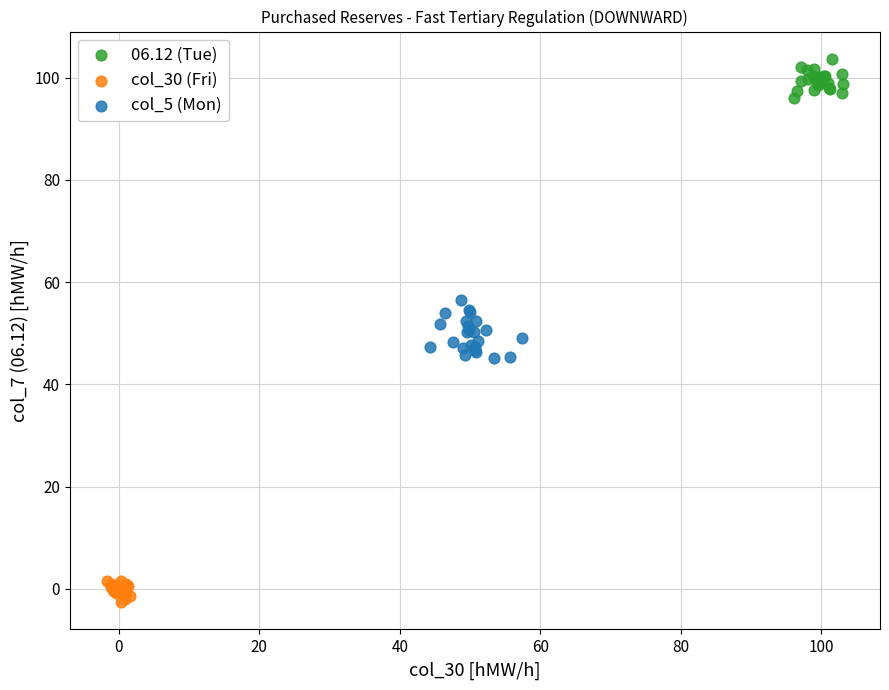

What are all the series names shown in the legend?

06.12 (Tue), col_30 (Fri), col_5 (Mon)